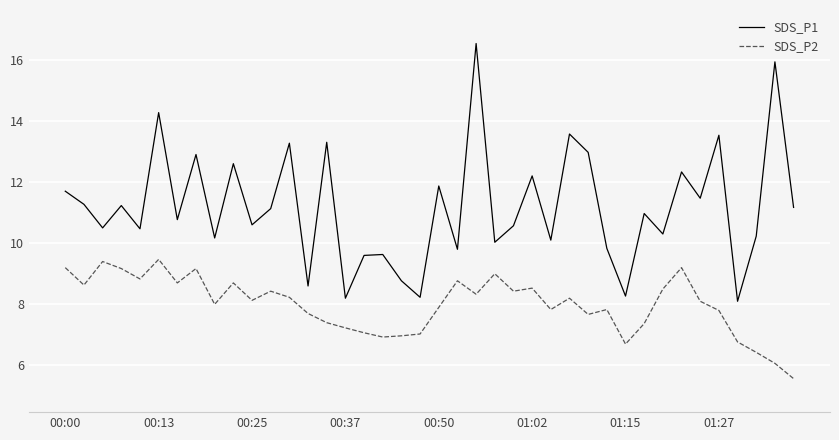

What is the minimum value shown in the chart?

5.6